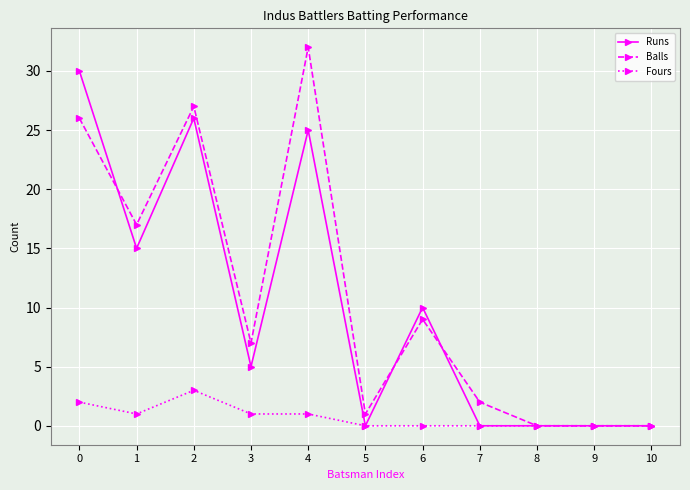

What is the maximum value for Balls?

32